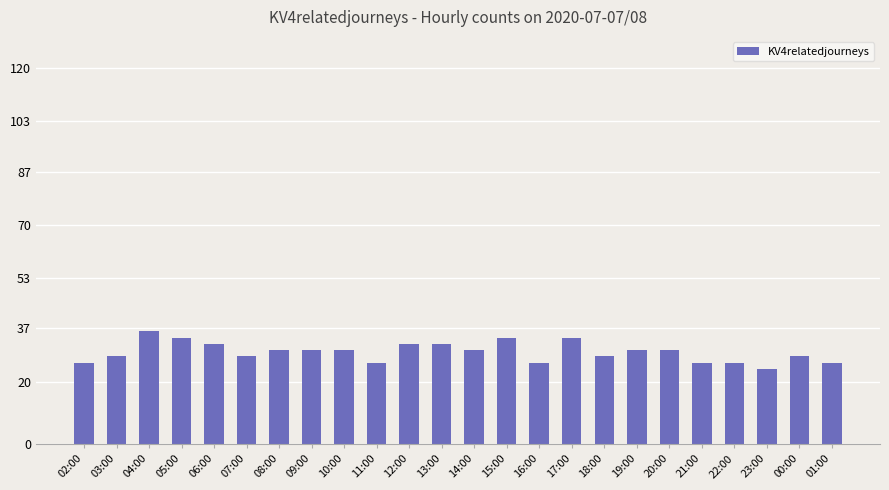

Reading left to right, extract all data points from this chart.

26	28	36	34	32	28	30	30	30	26	32	32	30	34	26	34	28	30	30	26	26	24	28	26